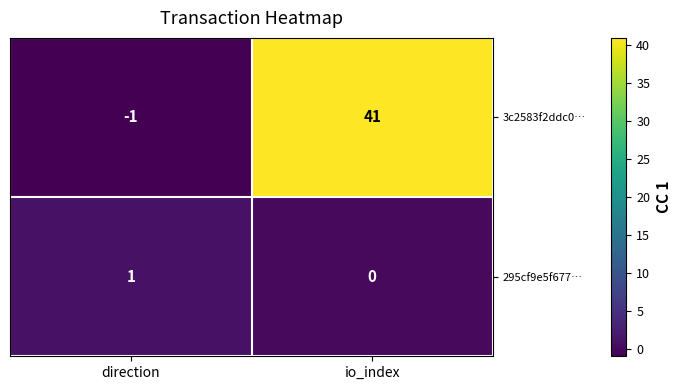

Reading left to right, list all the values displayed in this chart.

3c2583f2ddc0…: -1	41
295cf9e5f677…: 1	0